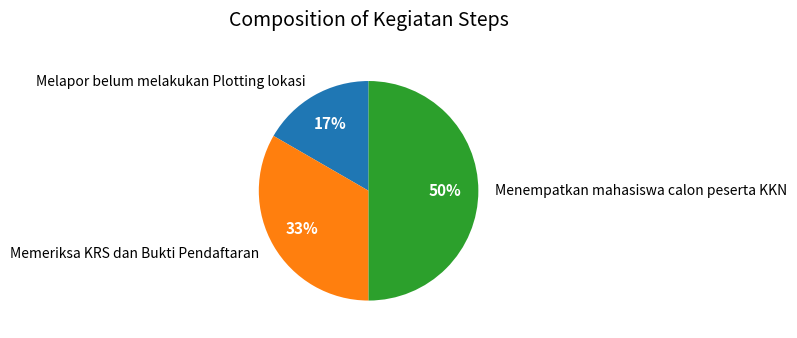

Which has a higher value, Memeriksa KRS dan Bukti Pendaftaran or Menempatkan mahasiswa calon peserta KKN?

Menempatkan mahasiswa calon peserta KKN